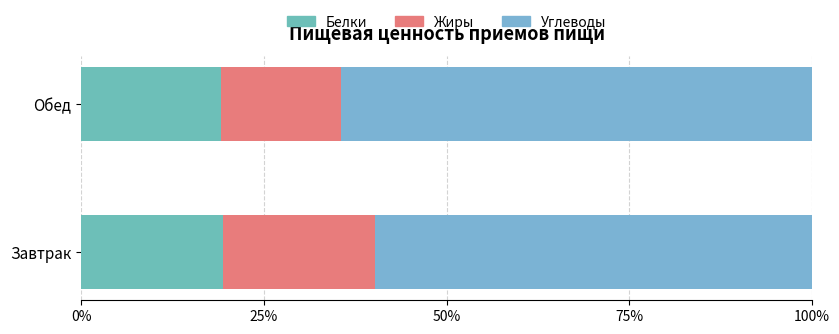

Count the number of data series in this chart.

3